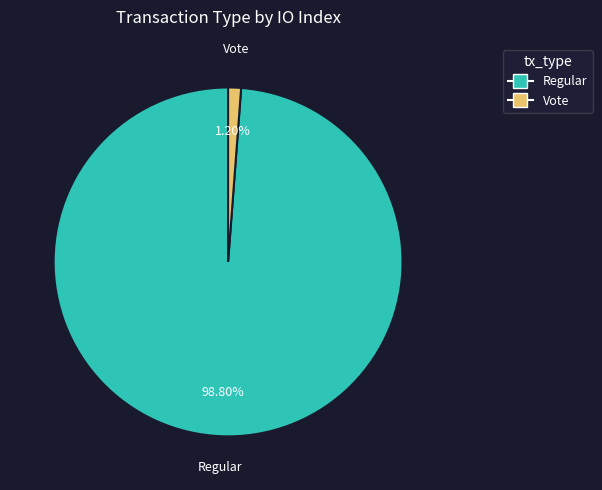

How many segments does this pie chart have?

2